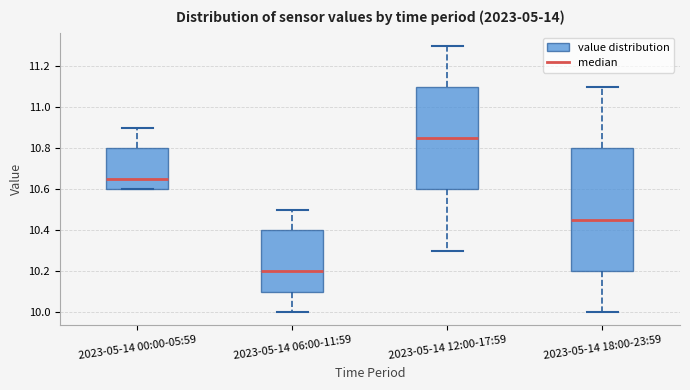

Comparing the boxes themselves (not the whiskers), which one is the tallest?

2023-05-14 18:00-23:59